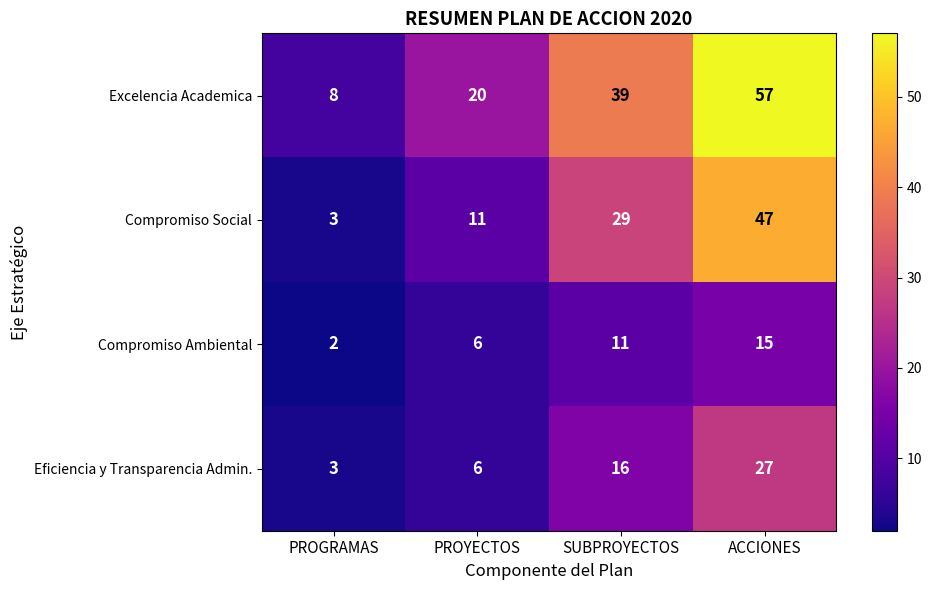

Rank the series by their average value, from lowest to highest.

Compromiso Ambiental, Eficiencia y Transparencia Admin., Compromiso Social, Excelencia Academica